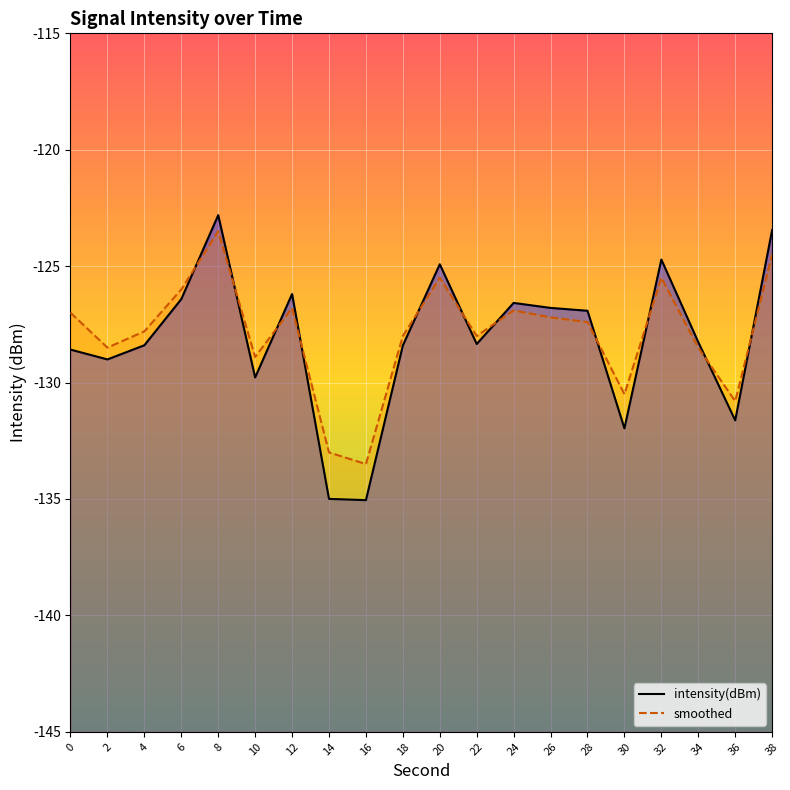

What is the value of the intensity(dBm) point at the 6th from the left?

-129.8